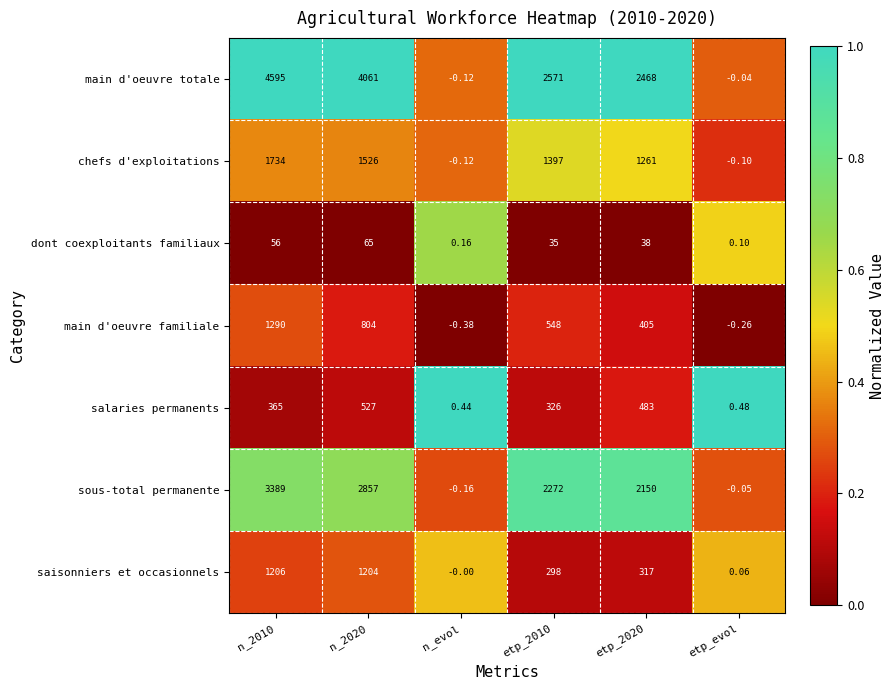

Between n_2020 and etp_evol, which series saw the biggest shift?

main d'oeuvre totale